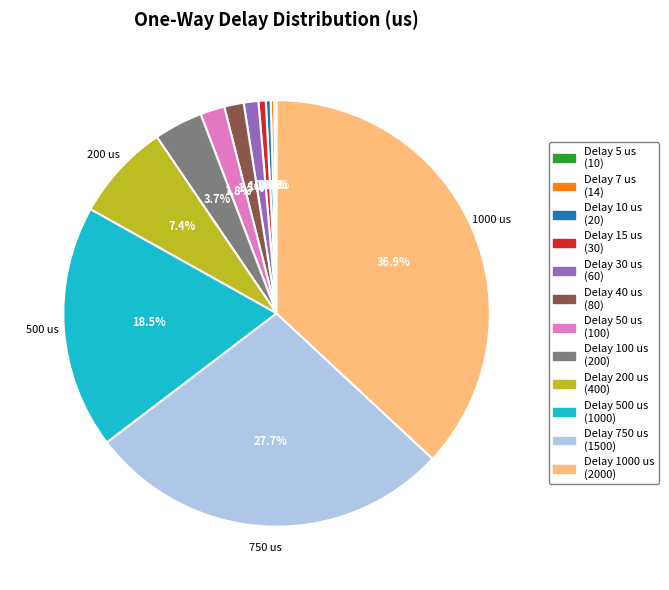

Is there a majority slice in this chart?

No